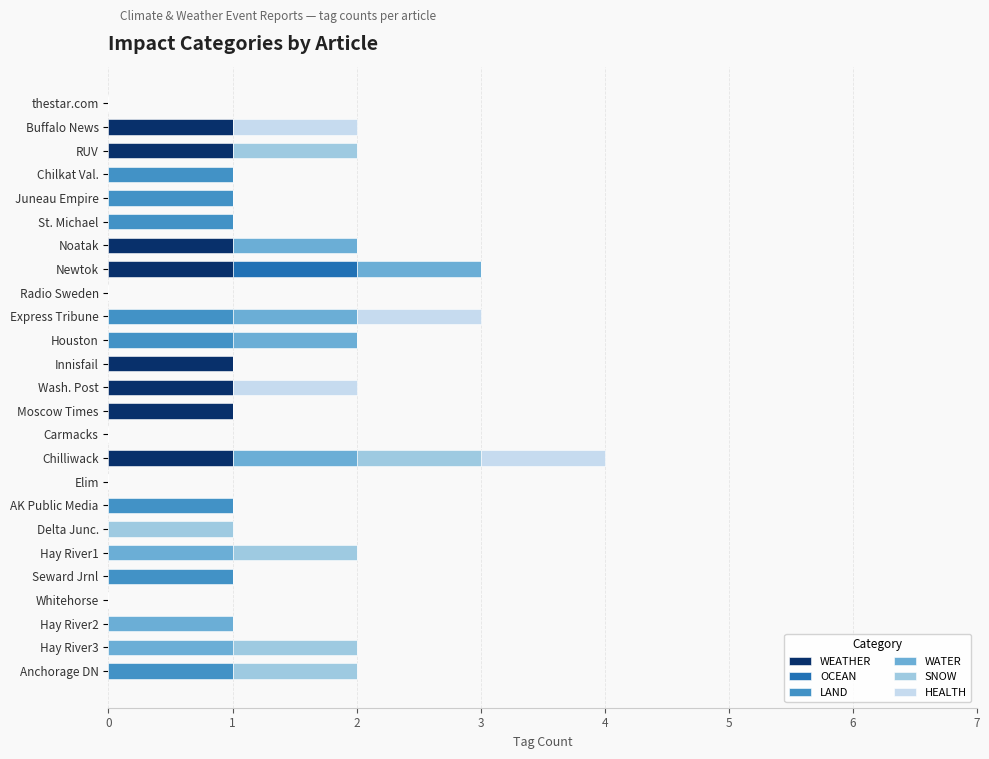

The WEATHER series shows 0 at Elim. True or false?

True